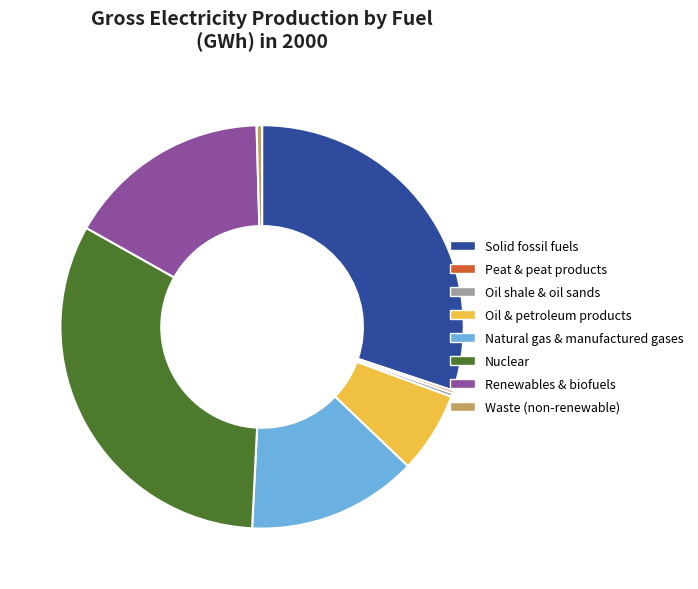

Is there a majority slice in this chart?

No